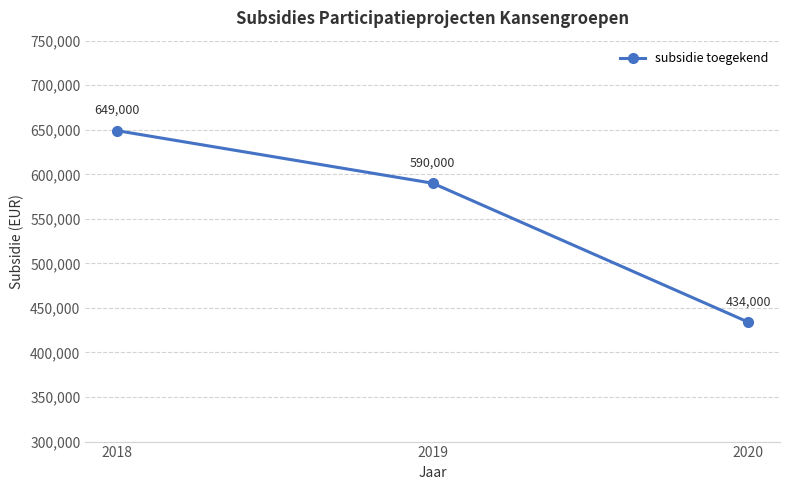

Which label corresponds to the largest value in the chart?

2018